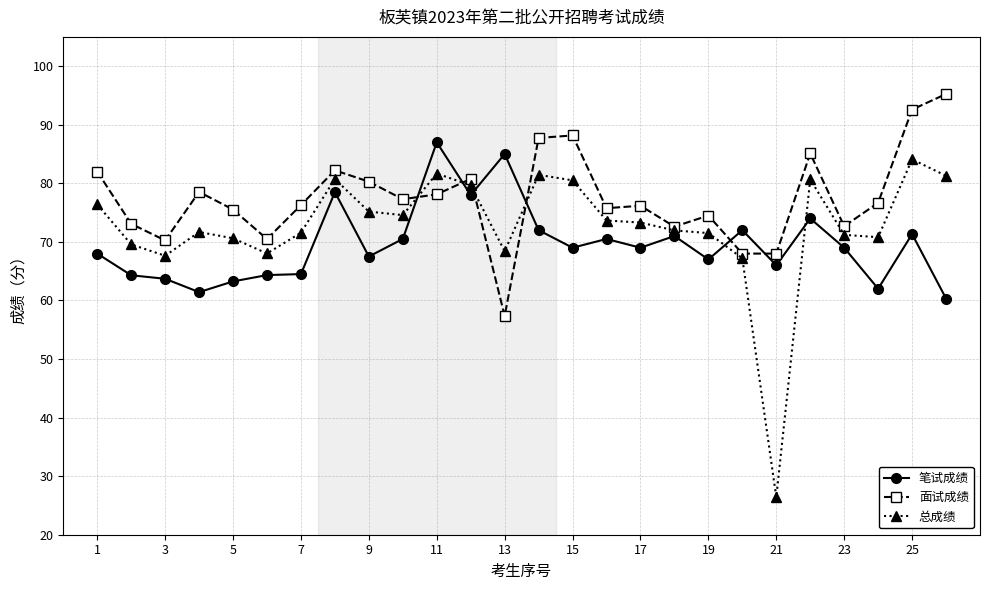

Which series has the widest spread of values?

总成绩